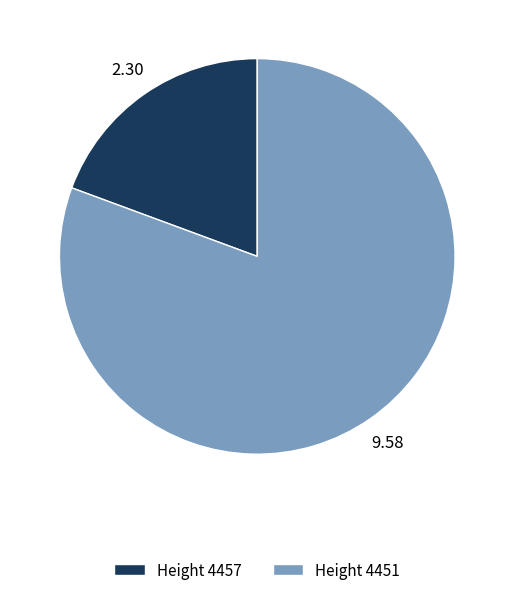

Do Height 4457 and Height 4451 together represent more than half of the pie?

Yes